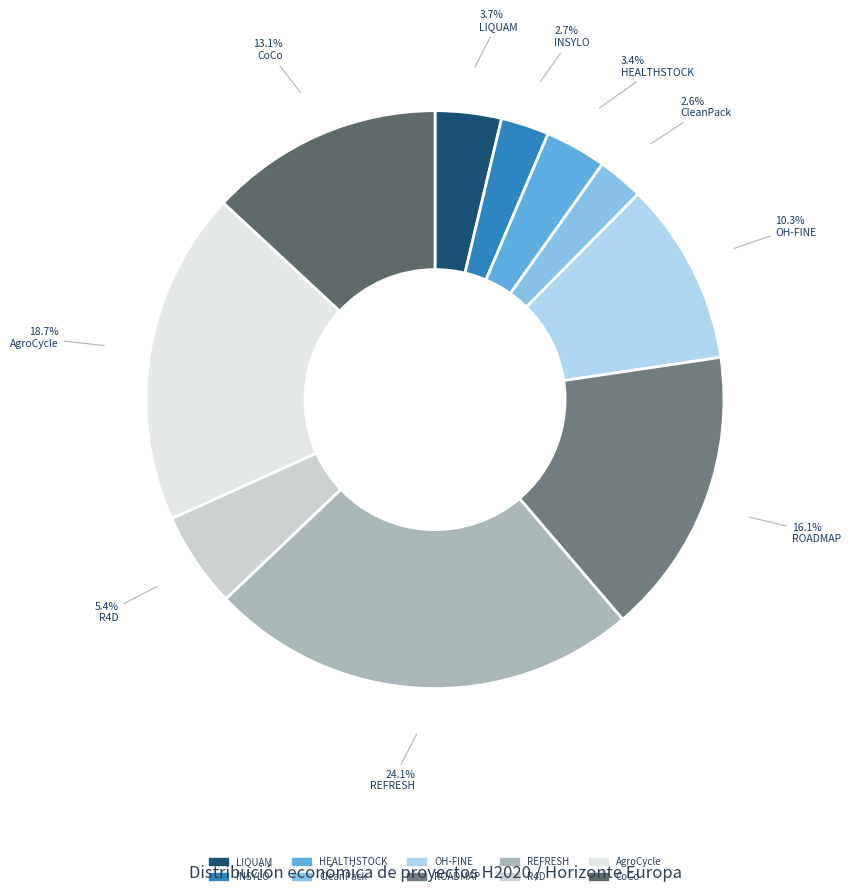

What percentage is the HEALTHSTOCK slice, to the nearest percent?

3%